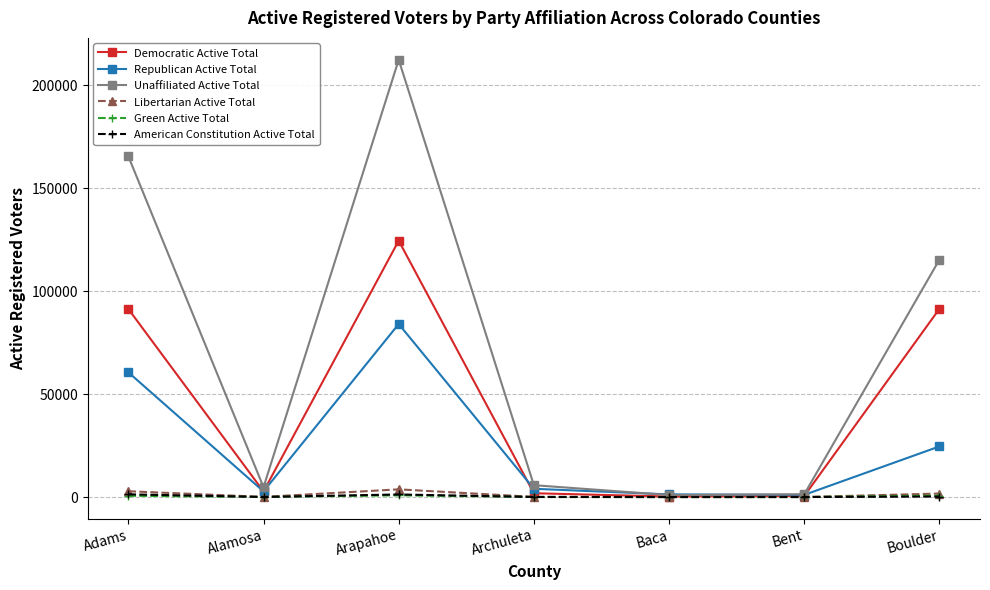

What is the label of the 1st point from the left?

Adams